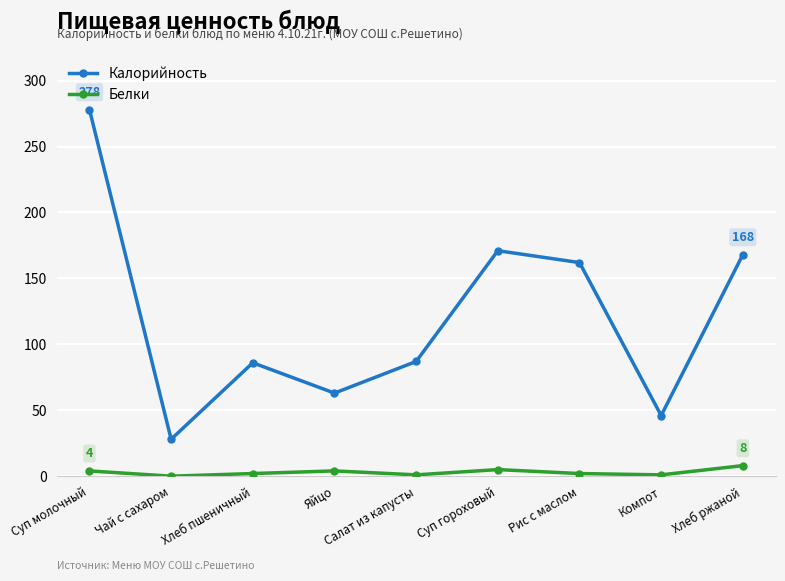

Rank the series by their average value, from lowest to highest.

Белки, Калорийность